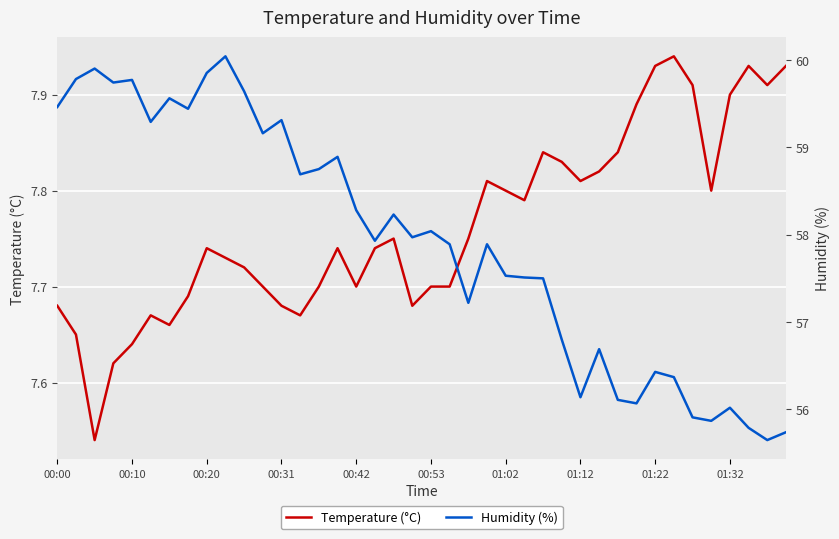

Reading right to left, what are all the values shown in this chart?

Temperature (°C): 7.9	7.9	7.9	7.9	7.8	7.9	7.9	7.9	7.9	7.8	7.8	7.8	7.8	7.8	7.8	7.8	7.8	7.8	7.7	7.7	7.7	7.8	7.7	7.7	7.7	7.7	7.7	7.7	7.7	7.7	7.7	7.7	7.7	7.7	7.7	7.6	7.6	7.5	7.7	7.7
Humidity (%): 55.7	55.6	55.8	56.0	55.9	55.9	56.4	56.4	56.1	56.1	56.7	56.1	56.8	57.5	57.5	57.5	57.9	57.2	57.9	58.0	58.0	58.2	57.9	58.3	58.9	58.8	58.7	59.3	59.2	59.6	60.0	59.9	59.4	59.6	59.3	59.8	59.7	59.9	59.8	59.5